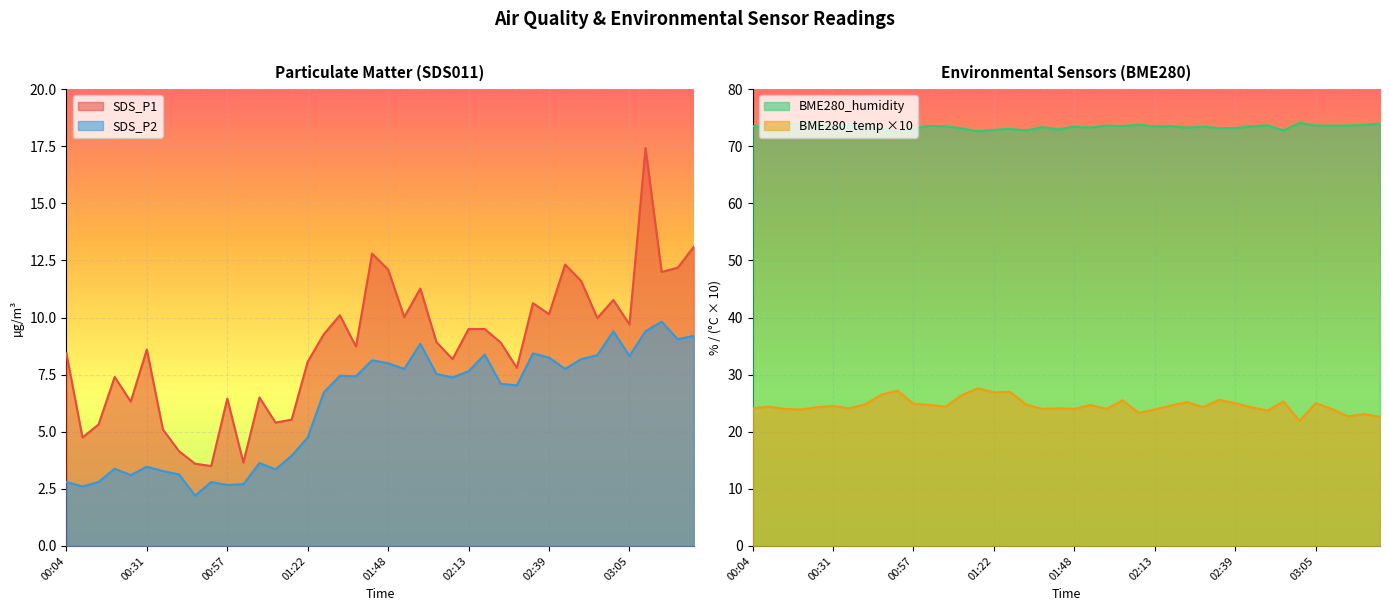

True or false: SDS_P1 has more than 1 interior local peaks.

True